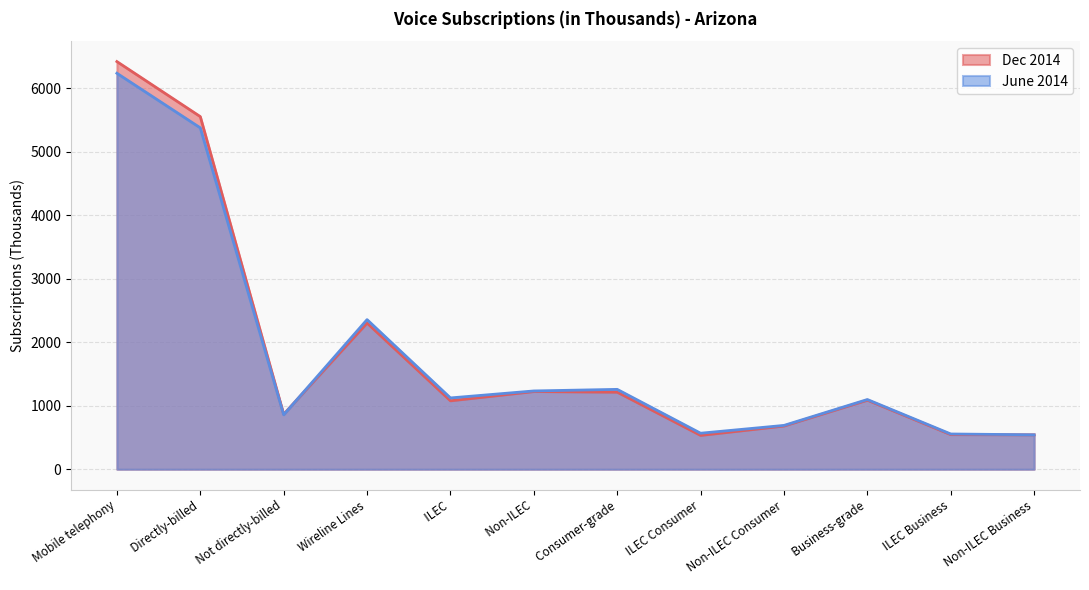

True or false: Dec 2014 and June 2014 cross at least once.

True